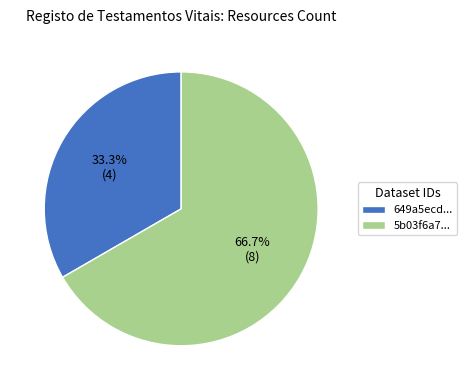

What is the majority slice?

5b03f6a7...